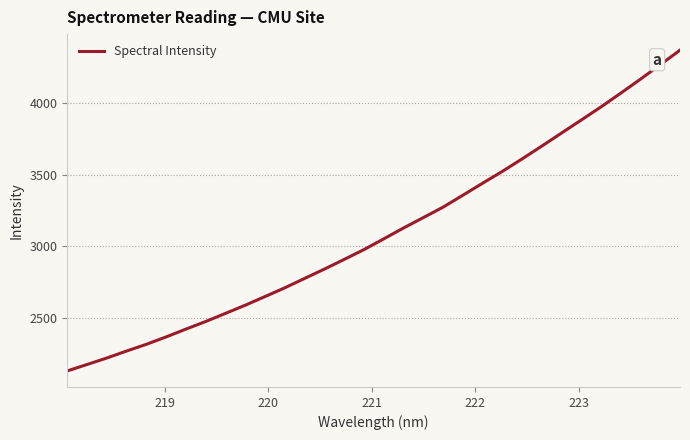

What is the maximum value shown in the chart?

4372.5